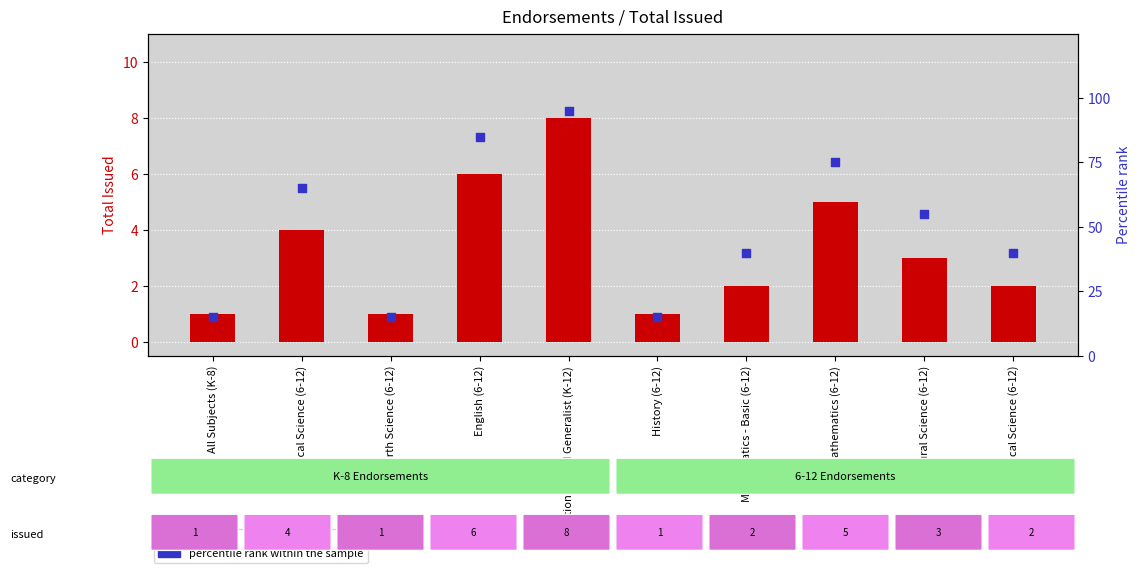

What are all the series names shown in the legend?

count, percentile rank within the sample